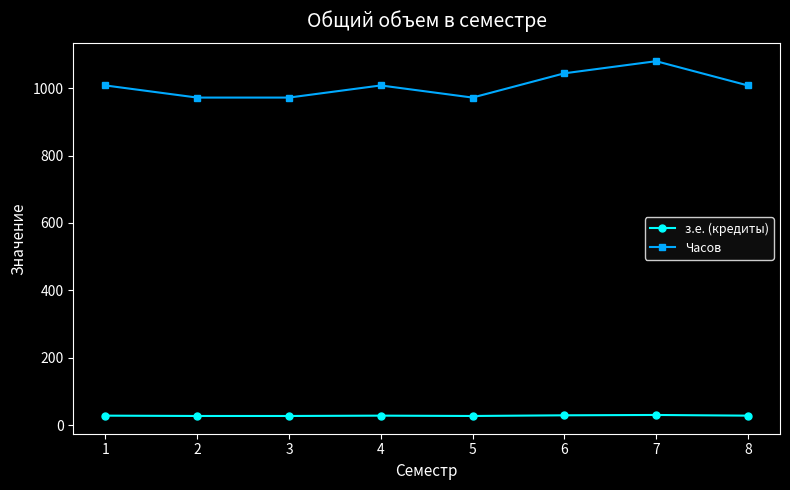

True or false: Часов has more than 2 points higher than both neighbors.

False